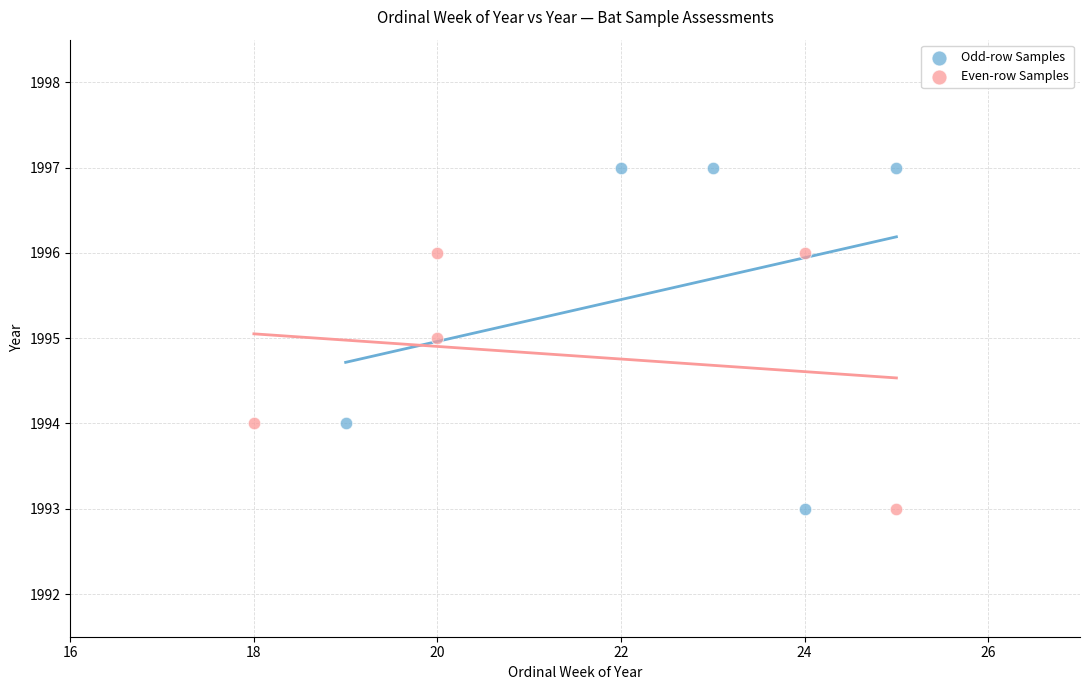

Which series reaches the maximum Y coordinate?

Odd-row Samples